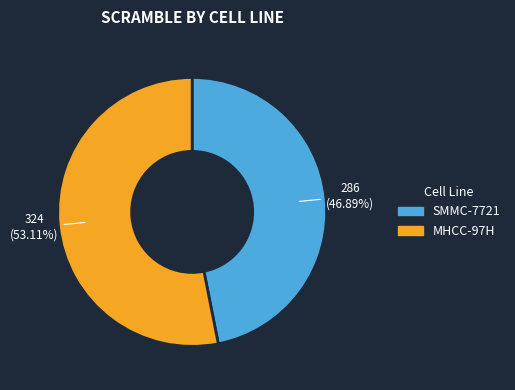

To the nearest percent, what is the difference between the largest and smallest slice percentages?

6%